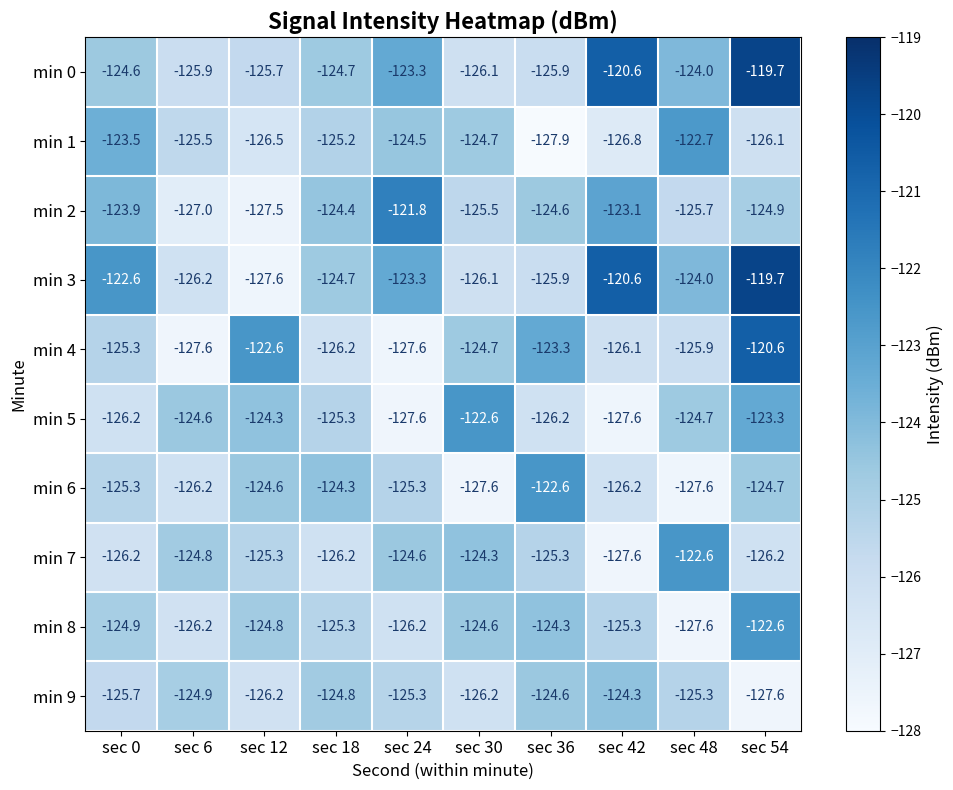

What is the minimum value shown in the chart?

-127.9